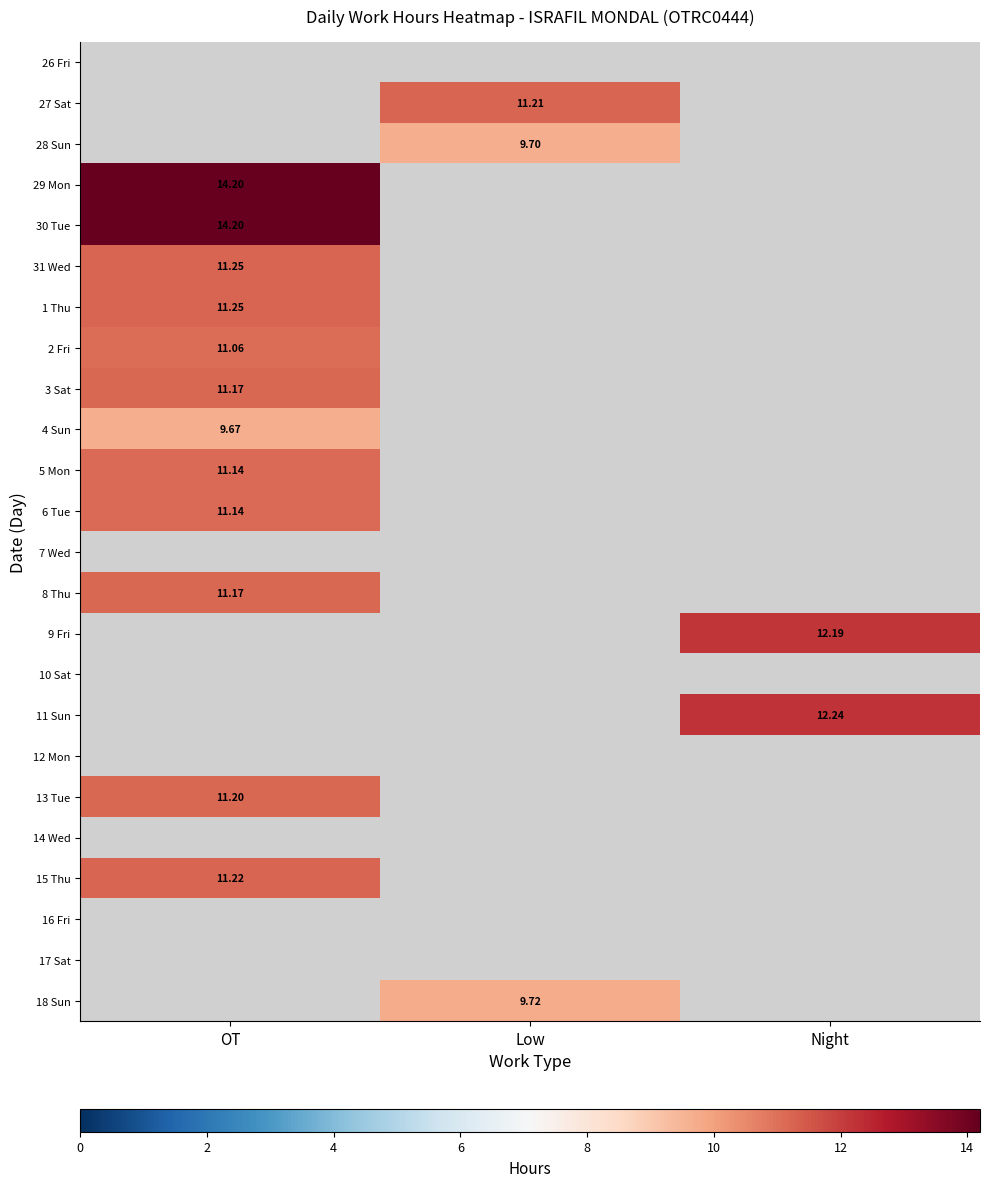

Which label corresponds to the smallest value in the chart?

OT